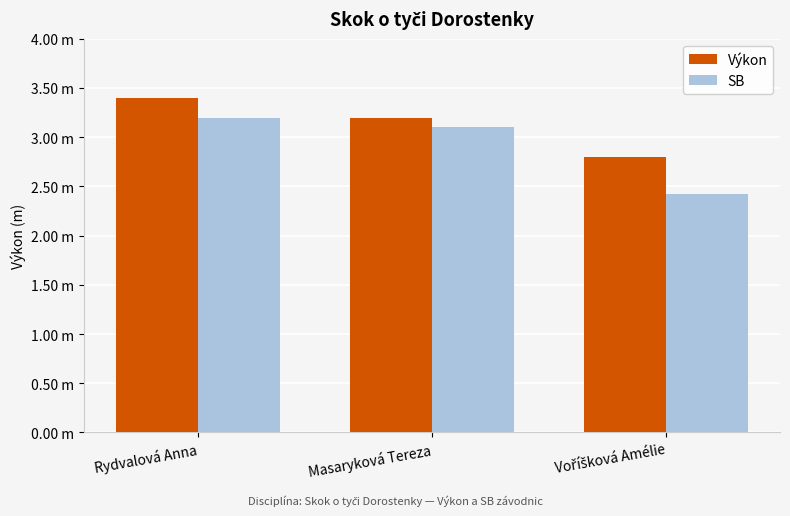

What are all the series names shown in the legend?

Výkon, SB